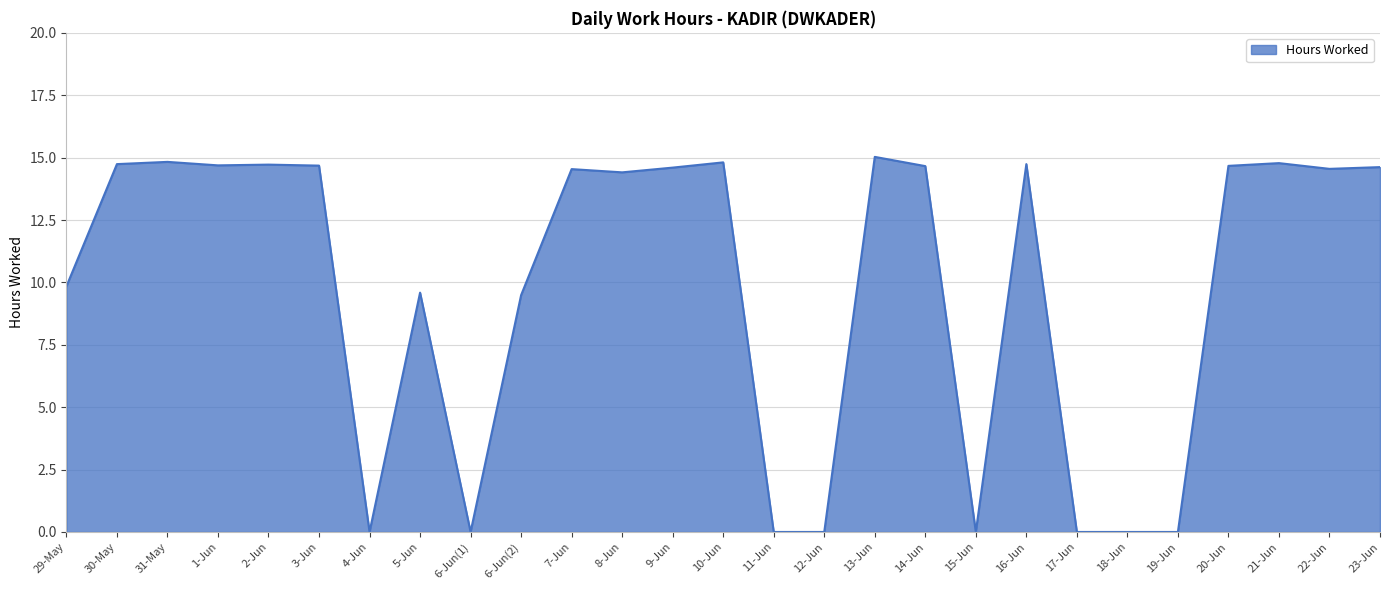

What is the difference between the values at 30-May and 11-Jun?

14.7